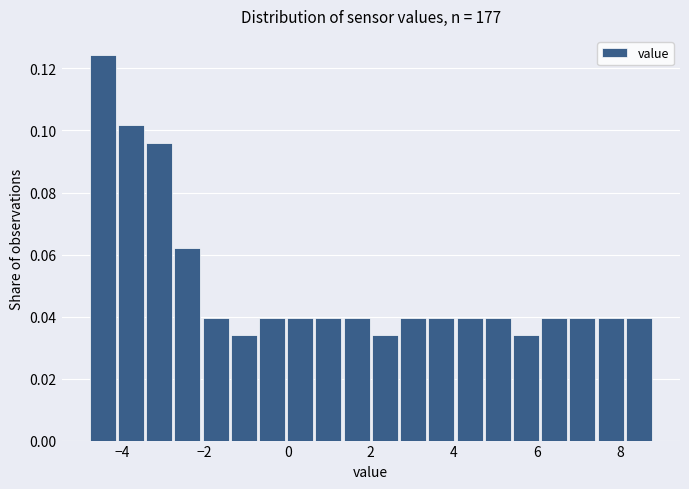

Around what value on the x-axis is the tallest bar? Give the approximate position of its centre, as read against the axis.

-4.4